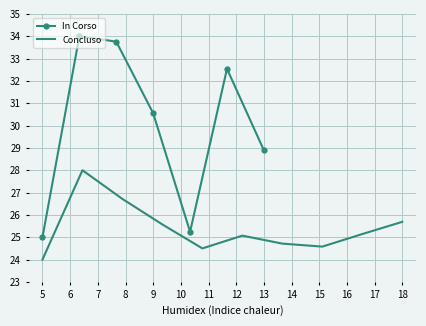

Count the number of categories in the chart.

7